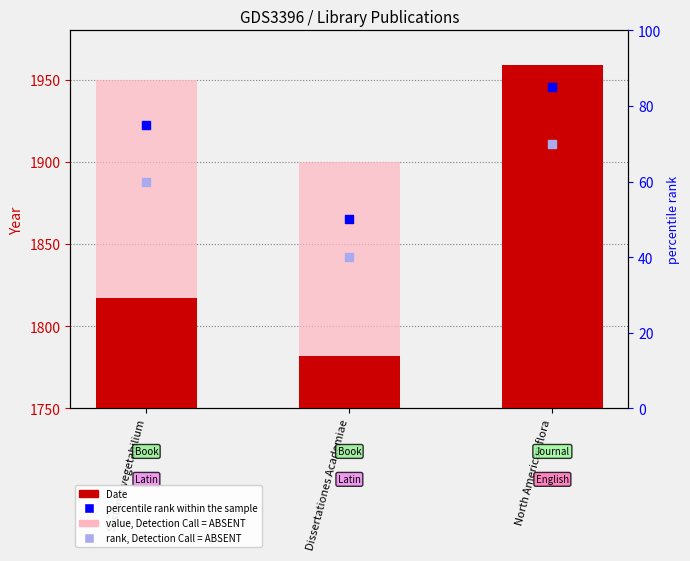

Which series has the largest Y range (max minus min)?

Date